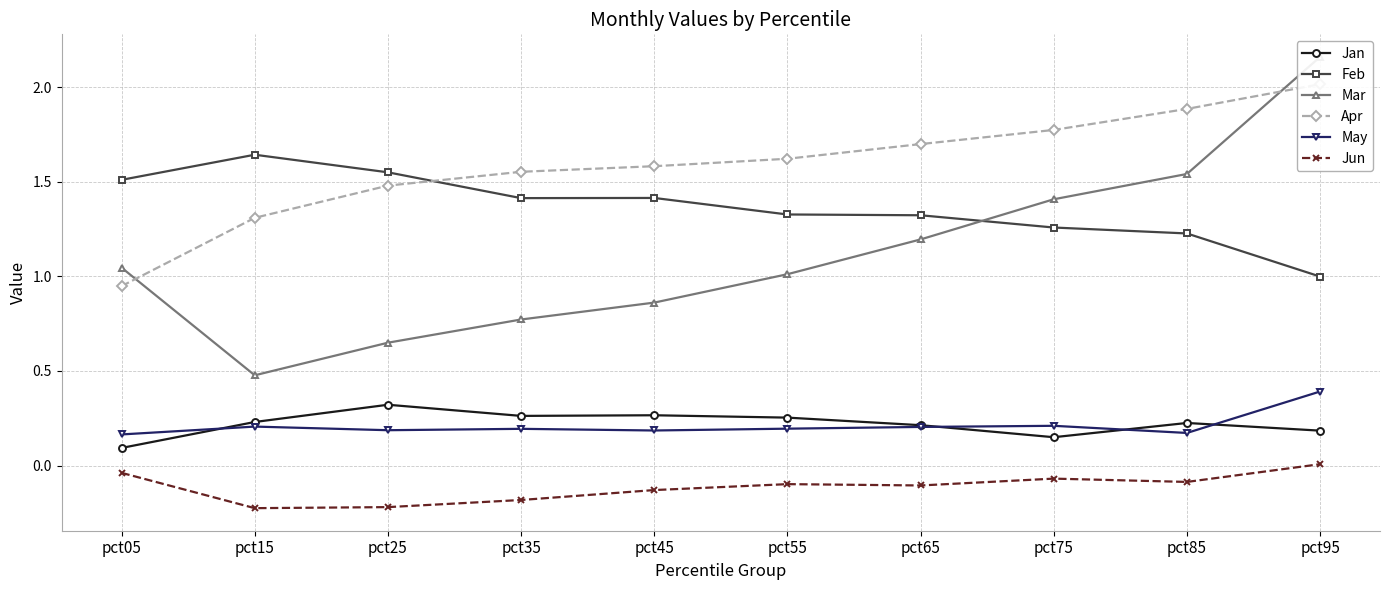

Does the chart have visible grid lines?

Yes